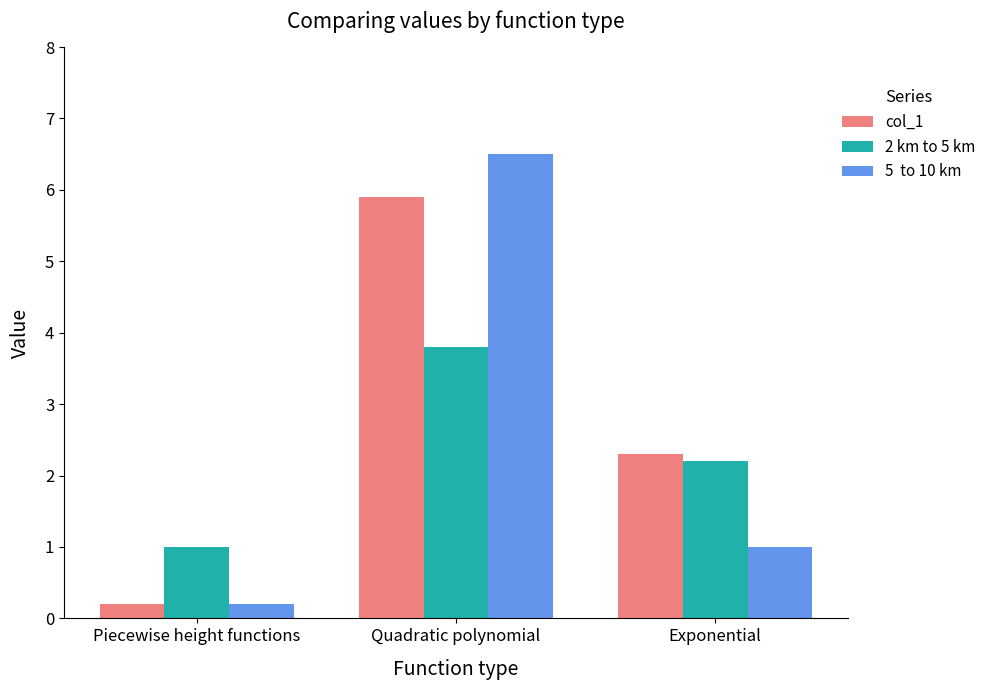

What is the difference between the highest and lowest values at Piecewise height functions?

0.8